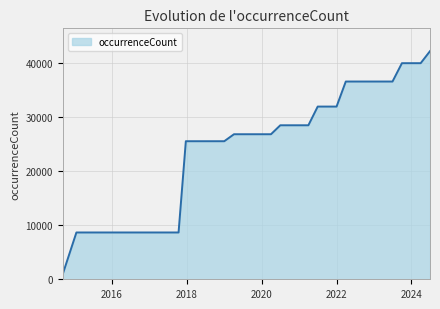

What is the sum of all values?

958119